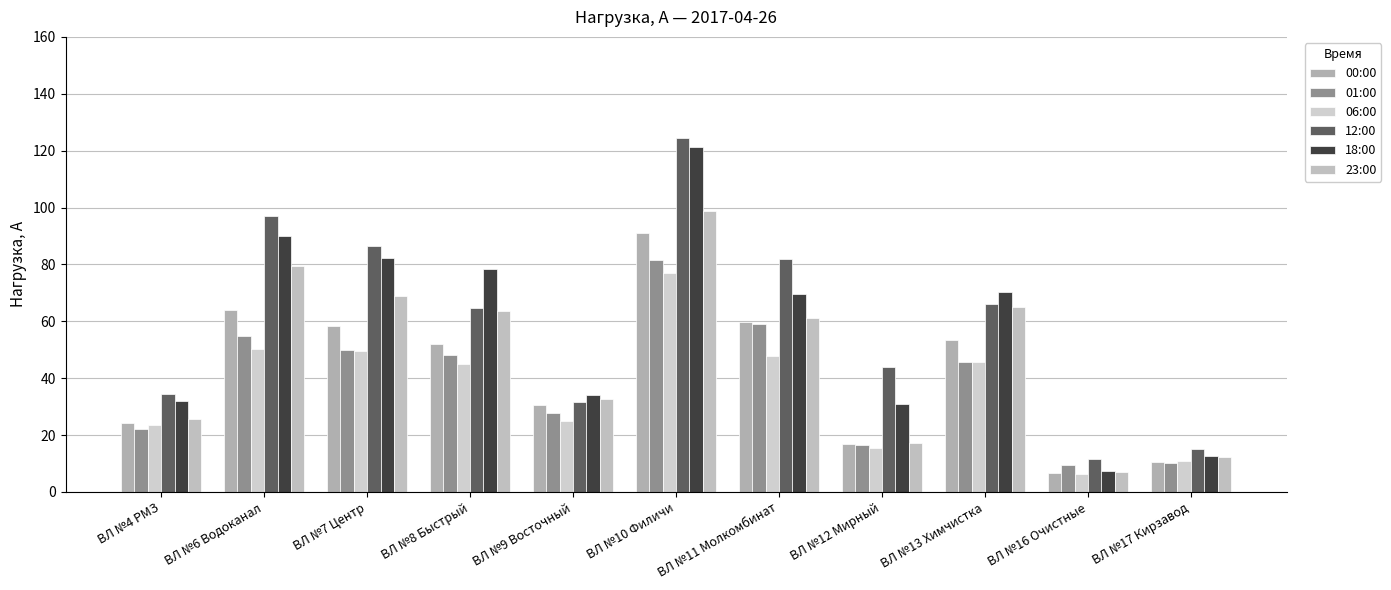

What is the label of the 8th bar from the right?

ВЛ №8 Быстрый